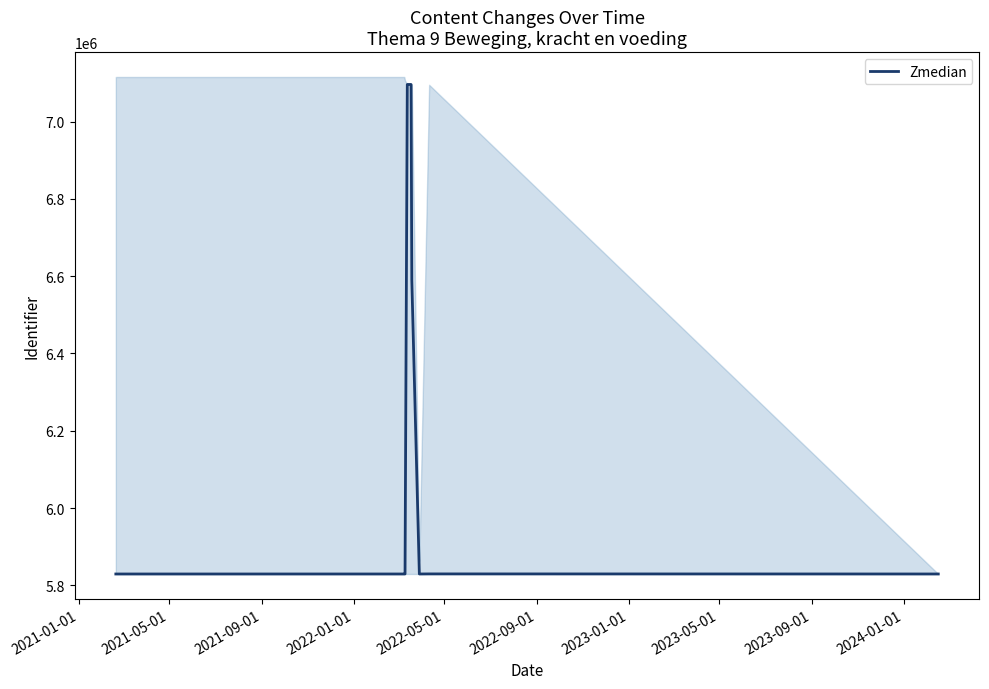

What is the highest value of the Zmedian series?

7095991